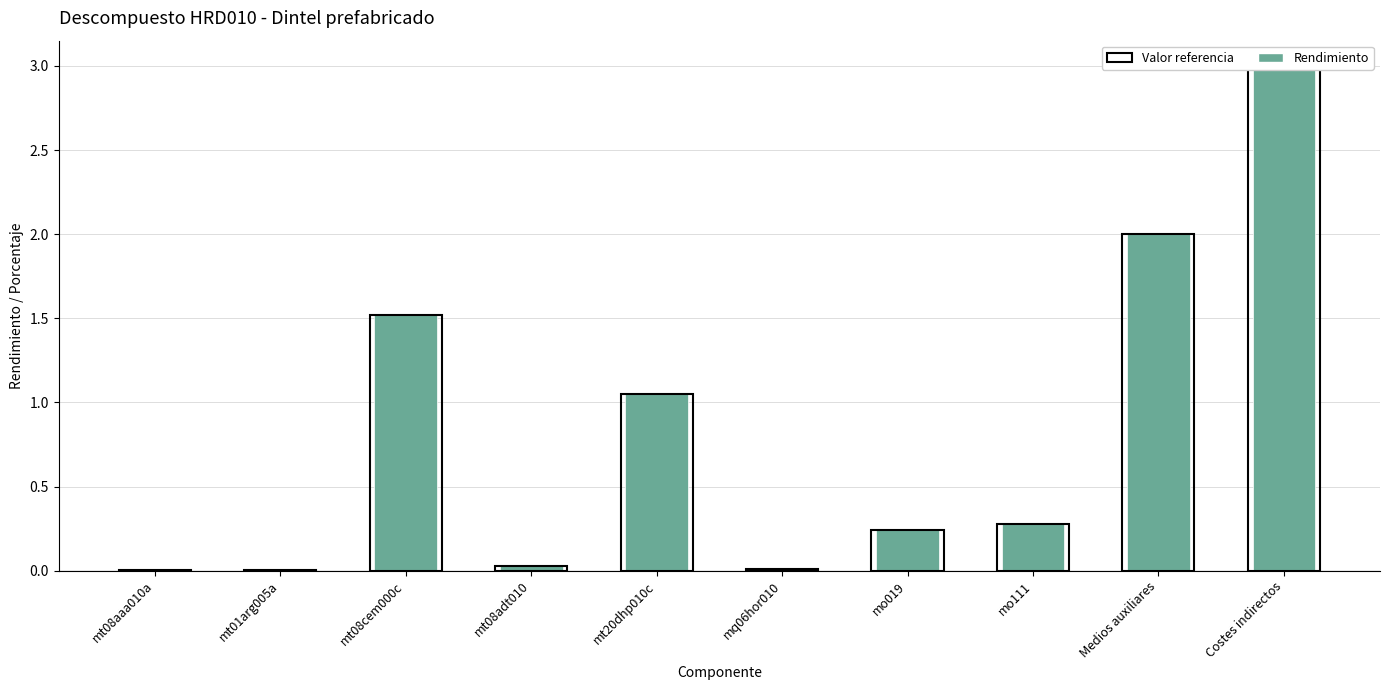

Rank the series by their maximum value, from lowest to highest.

Rendimiento, Valor referencia